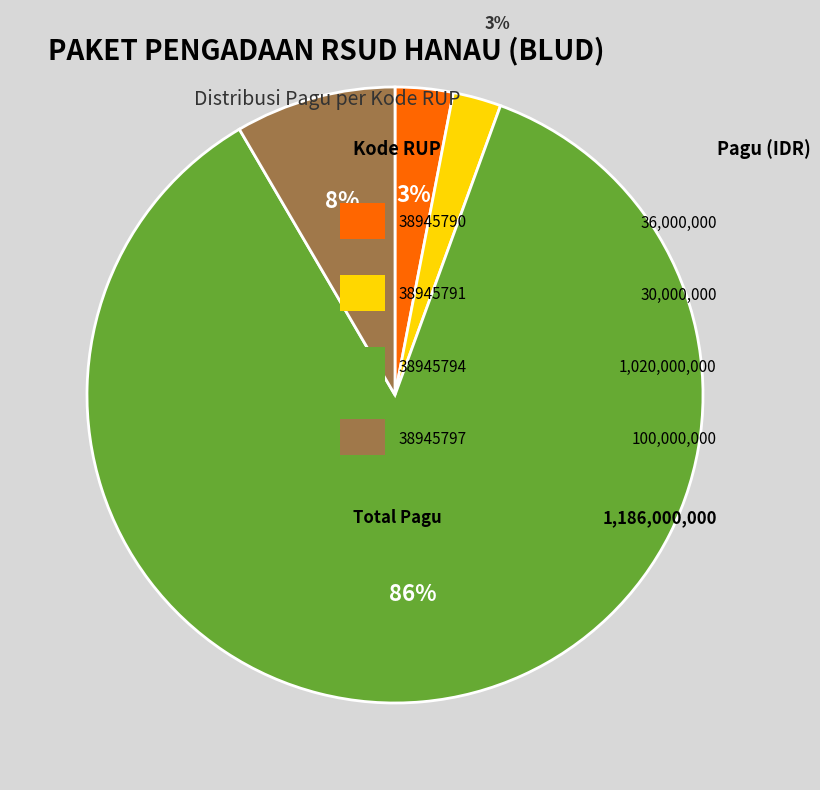

Is there any slice that represents more than half of the pie?

Yes